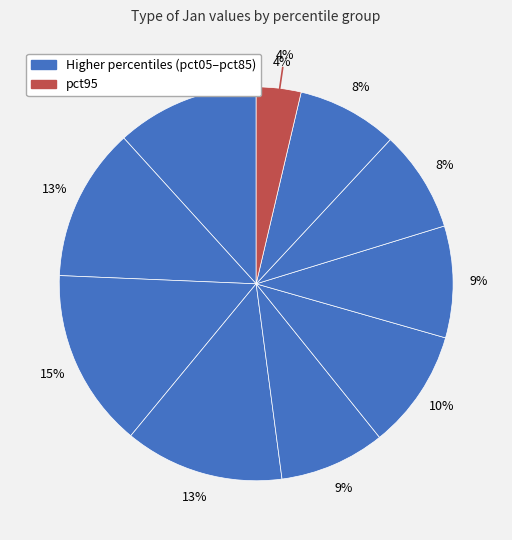

Is pct95 the majority of the pie?

No